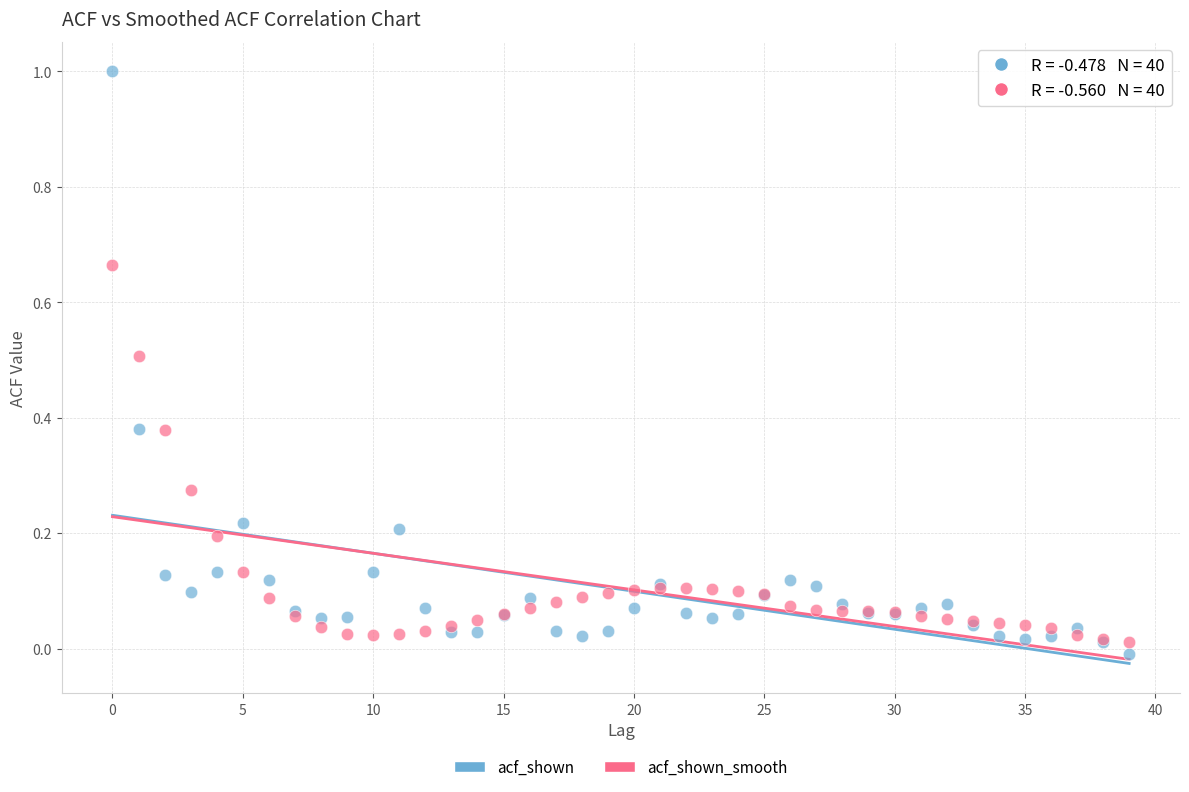

Which series reaches the maximum Y coordinate?

acf_shown